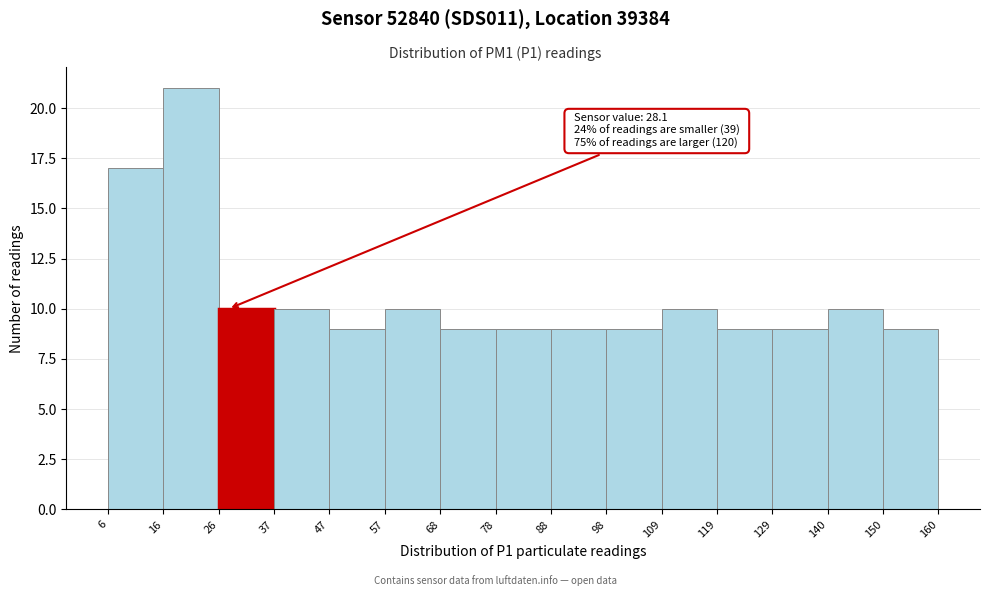

Over which range of the x-axis is the bar tallest?

16 to 26